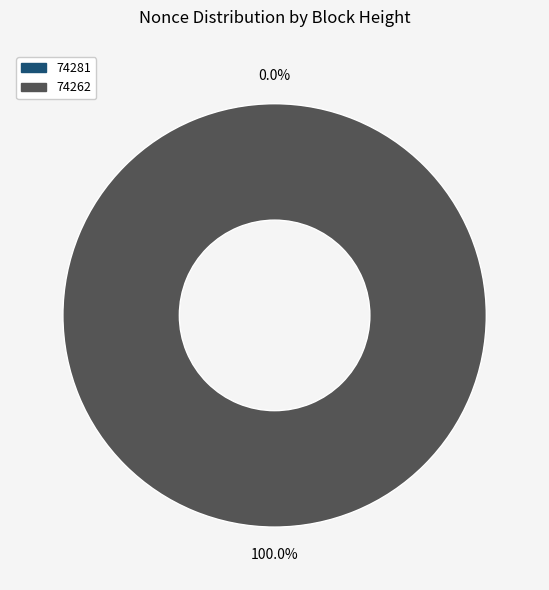

The 74281 slice represents 0% of the pie. True or false?

True